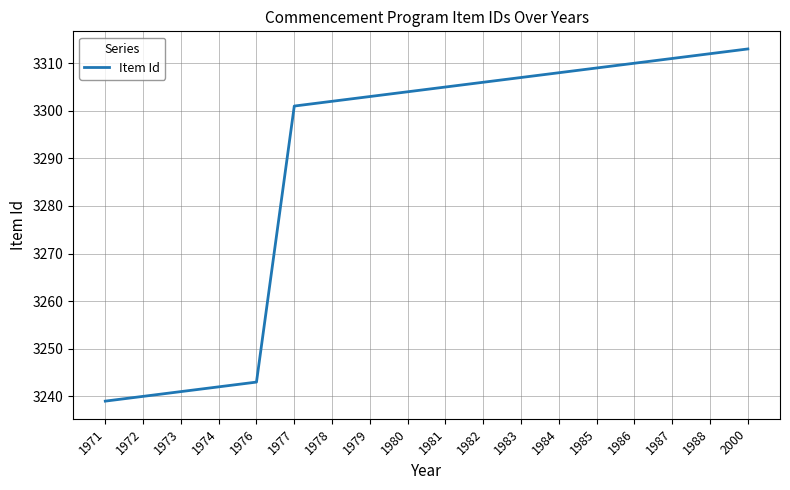

What is the change in value from 1974 to 1985?

+67